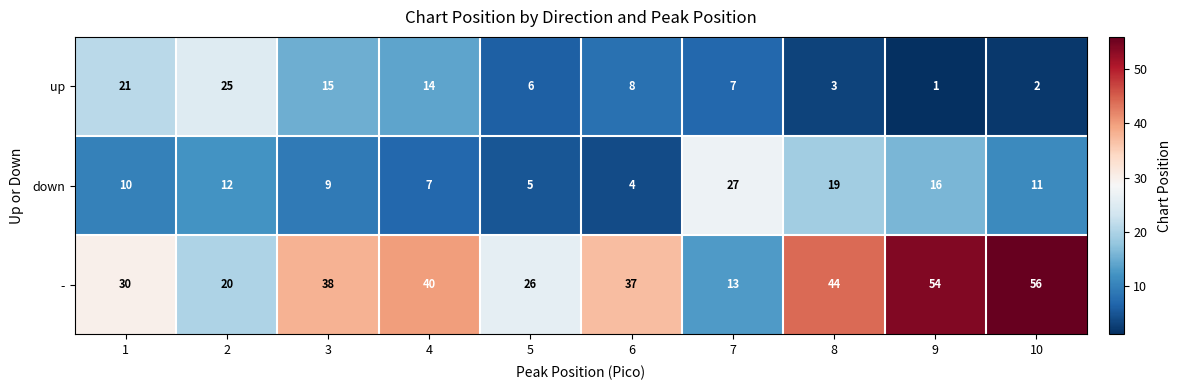

What is the maximum value shown in the chart?

56